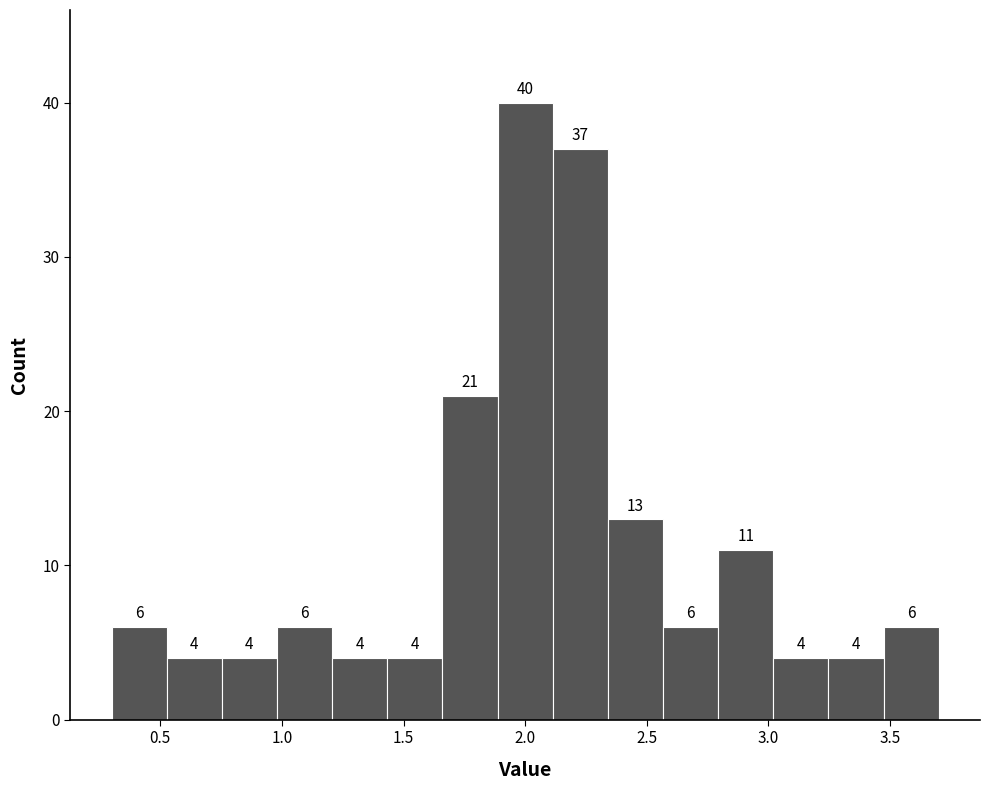

What is the height of the bar covering 3.00 to 3.25 on the x-axis? The bar edges are not printed on the chart, so give them approximately, as read against the axis.

4